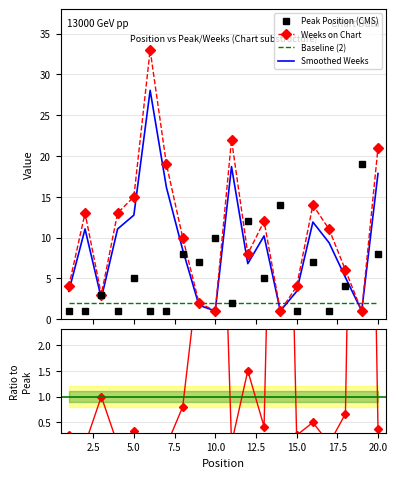

What is the highest value of the Baseline (2) series?

2.0